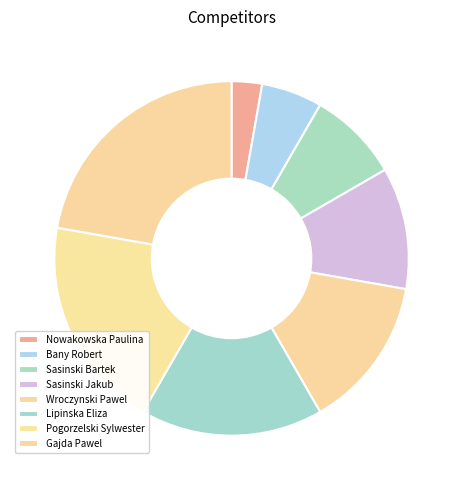

Rank the categories by value from highest to lowest.

Gajda Pawel, Pogorzelski Sylwester, Lipinska Eliza, Wroczynski Pawel, Sasinski Jakub, Sasinski Bartek, Bany Robert, Nowakowska Paulina